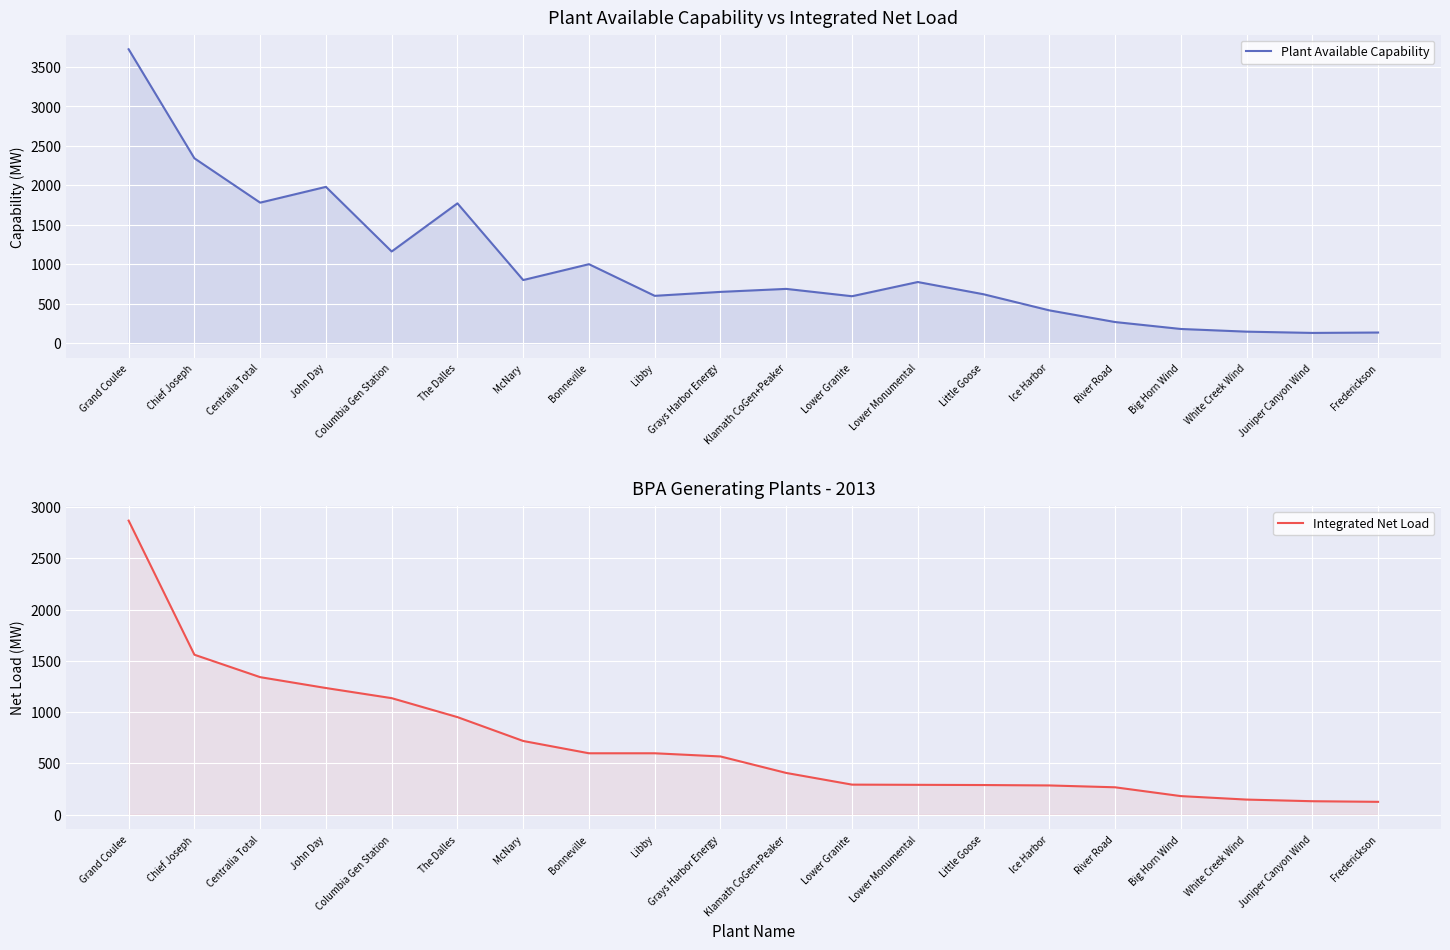

True or false: Integrated Net Load has more than 2 points higher than both neighbors.

False